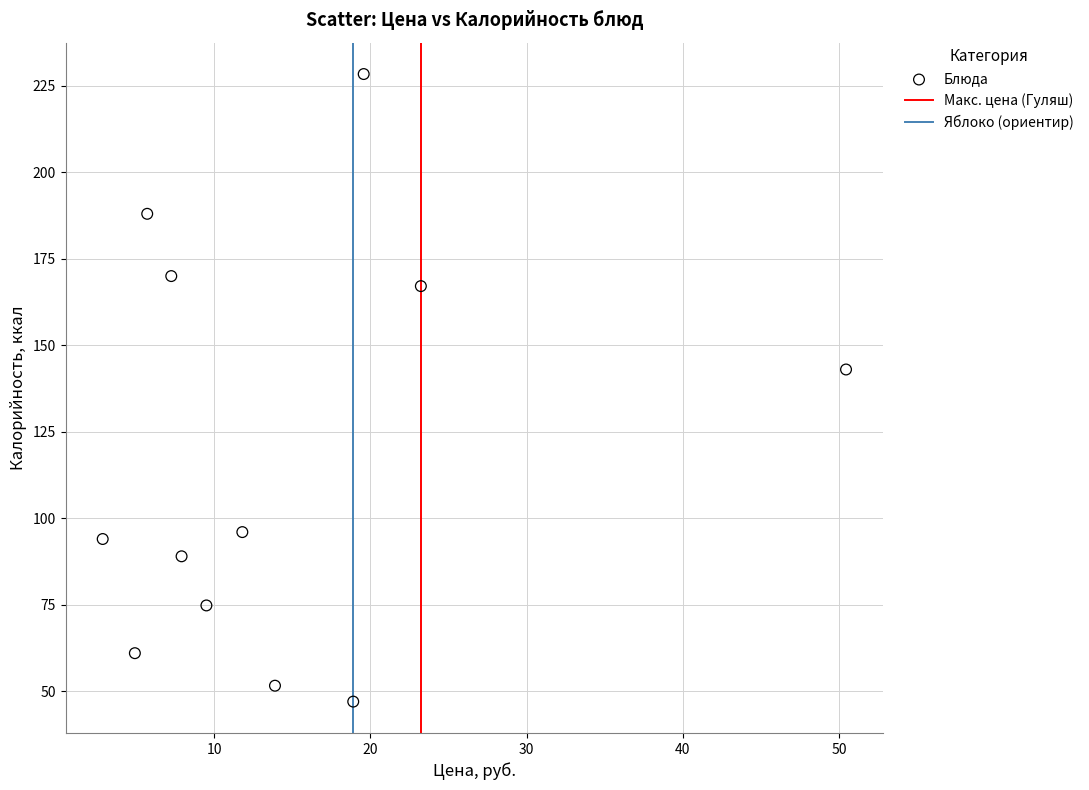

What Y value in the scatter plot is closest to 137?

143.0